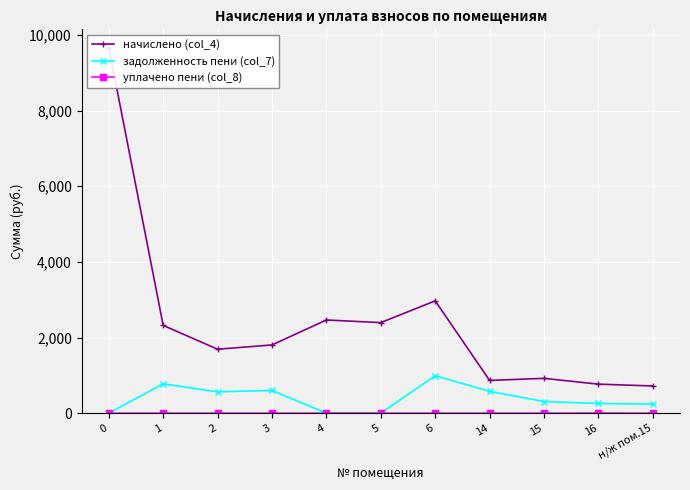

List the labels in order of задолженность пени (col_7) value, largest first.

6, 1, 3, 14, 2, 15, 16, н/ж пом.15, 0, 4, 5